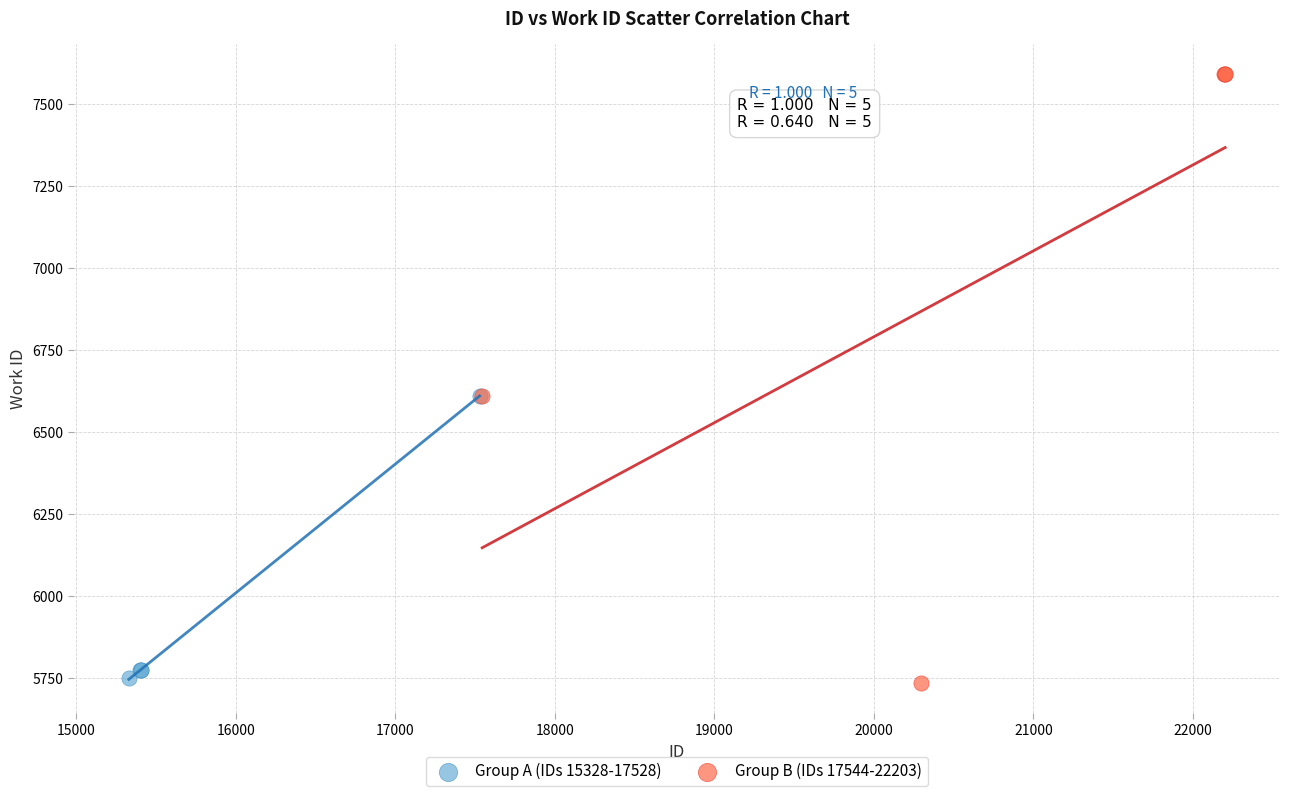

Which series reaches the maximum Y coordinate?

Group B (IDs 17544-22203)